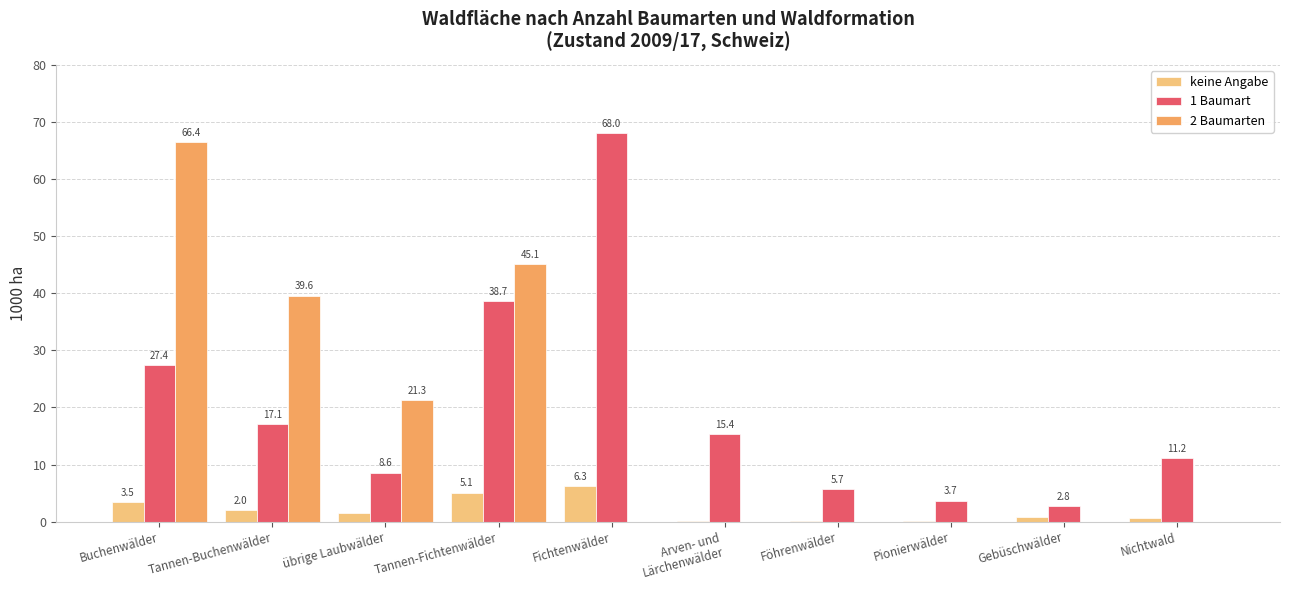

True or false: 2 Baumarten has a value of -41.3 at Nichtwald.

False